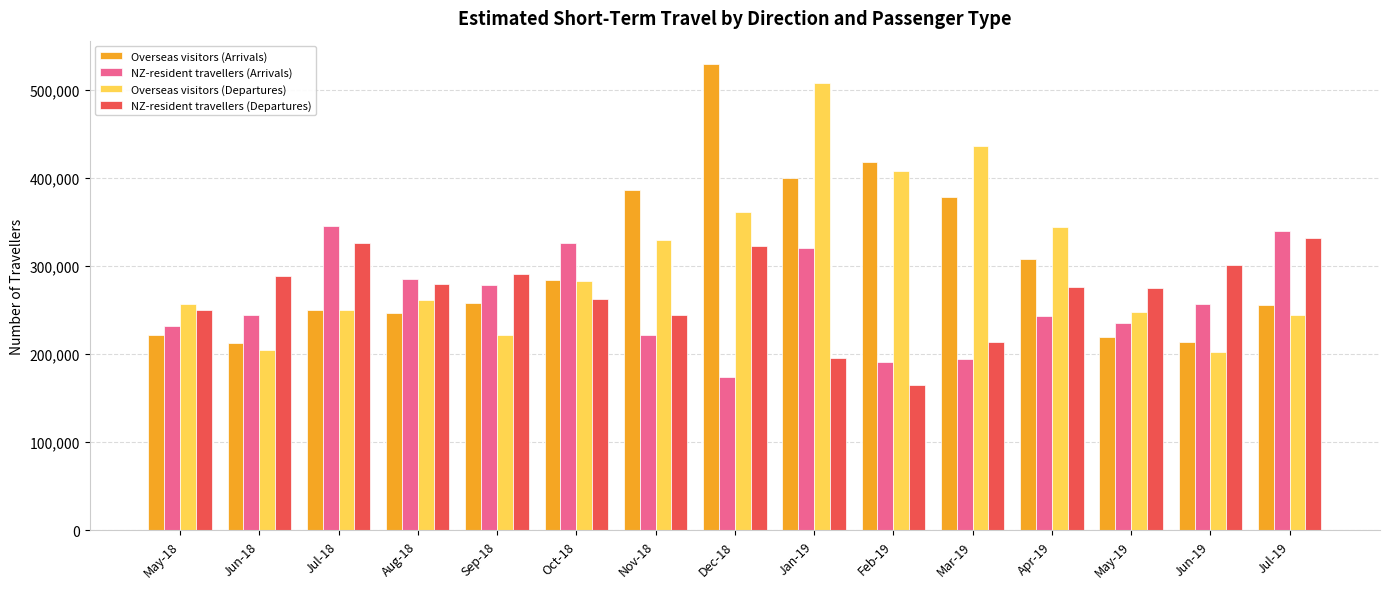

What position from the left is Jul-18?

3